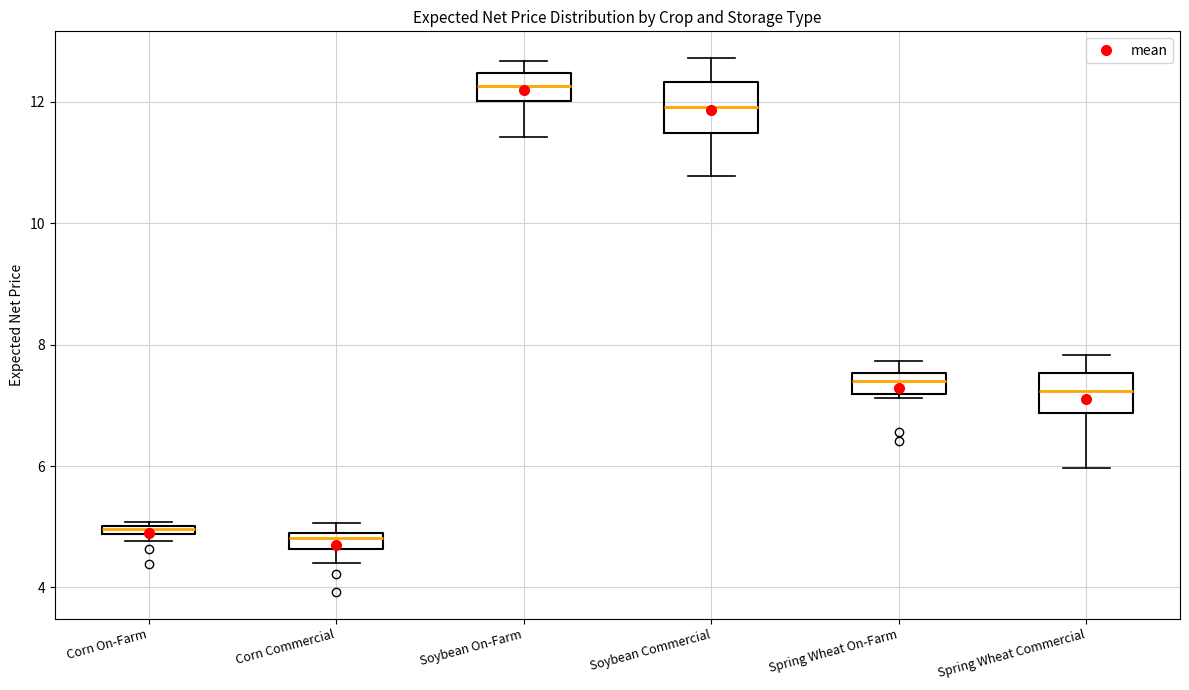

Where is the lower edge of the box for Corn On-Farm on the y-axis? The values are not printed on the chart, so give them approximately, as read against the axis.

4.8